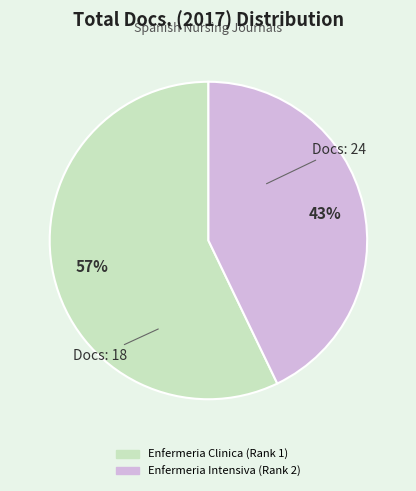

Approximately how many times larger is the value at Enfermeria Clinica (Rank 1) compared to Enfermeria Intensiva (Rank 2)?

1.3